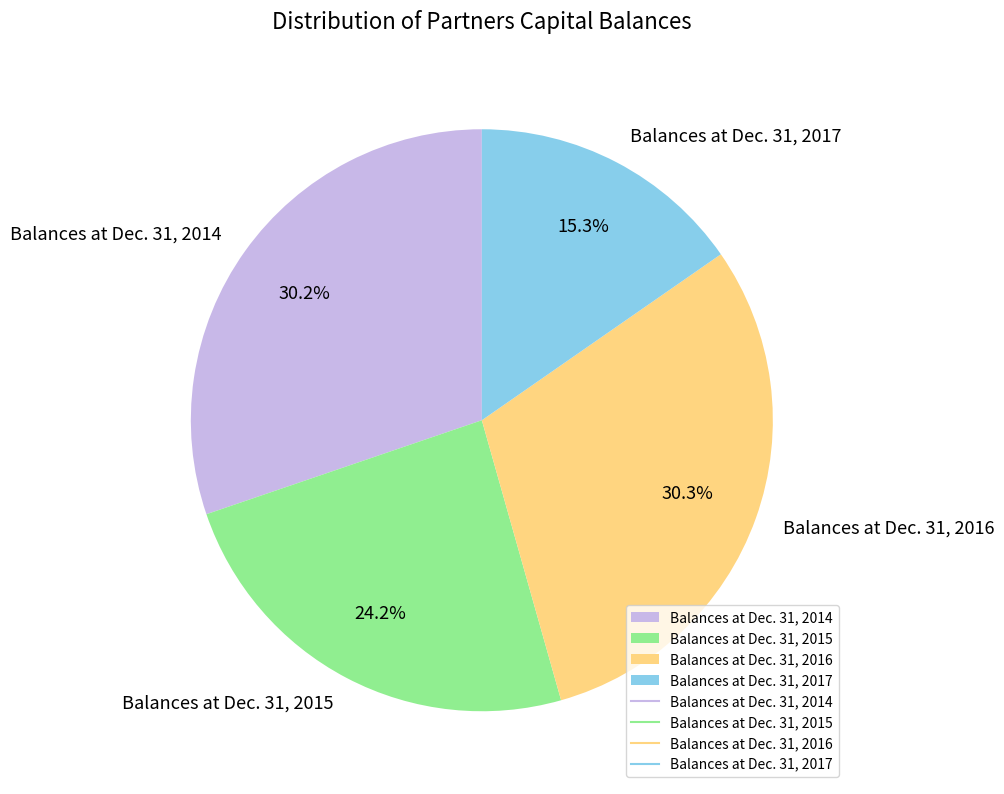

Count the number of slices in the pie.

4